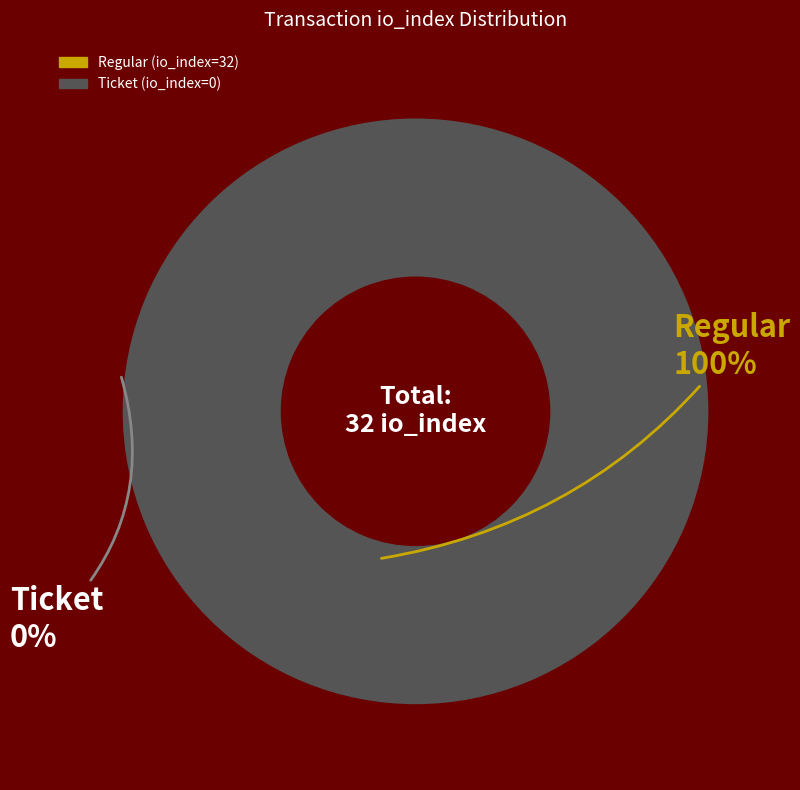

To the nearest percent, what is the difference between the Ticket (io_index=0) and Regular (io_index=32) slice percentages?

100%